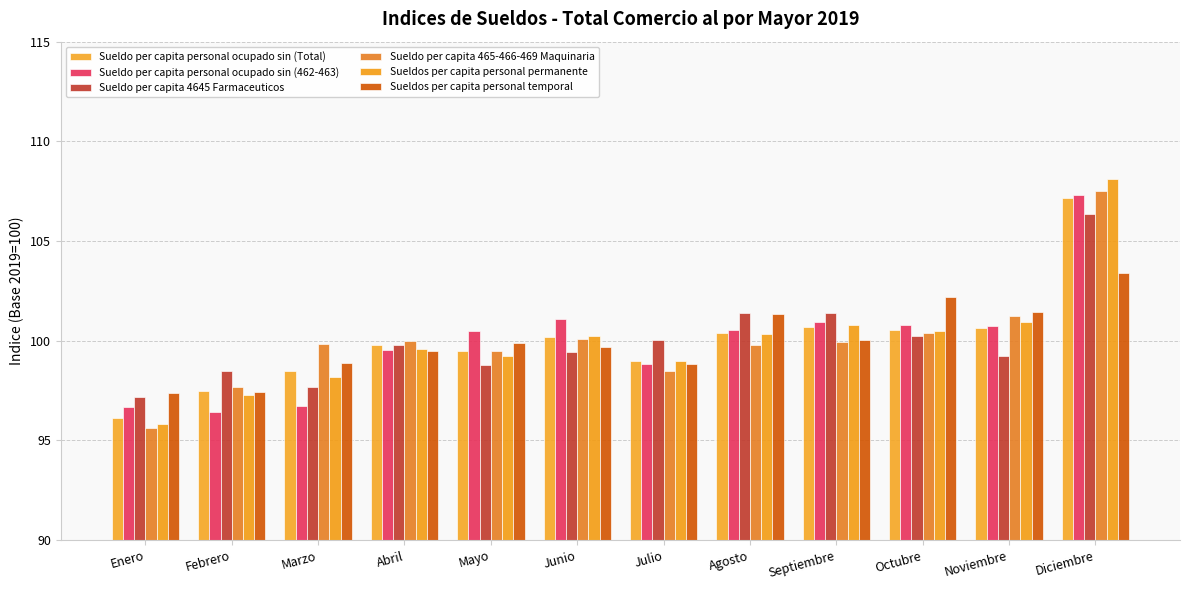

What are all the series names shown in the legend?

Sueldo per capita personal ocupado sin (Total), Sueldo per capita personal ocupado sin (462-463), Sueldo per capita 4645 Farmaceuticos, Sueldo per capita 465-466-469 Maquinaria, Sueldos per capita personal permanente, Sueldos per capita personal temporal